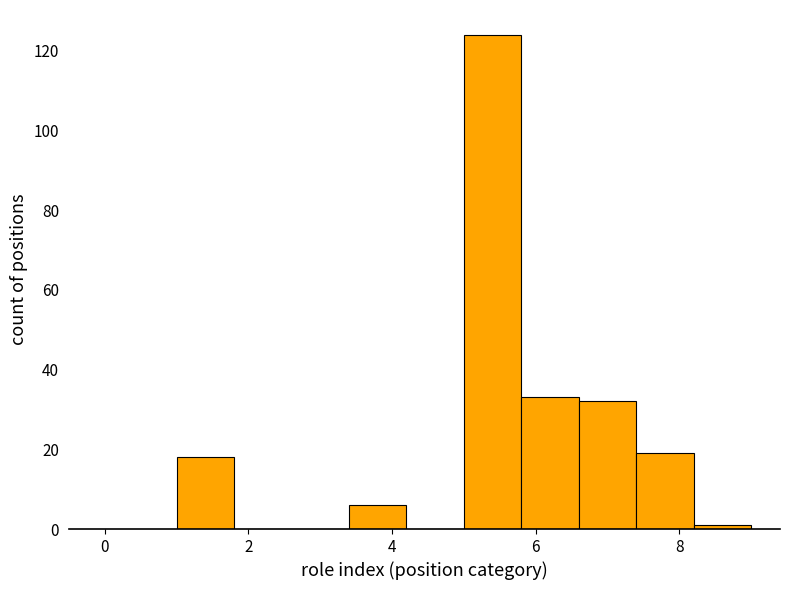

Reading left to right, list every bar in this chart as the range it spans on the x-axis followed by its height. The values are not printed on the chart, so give them approximately, as read against the axis.

1.0 to 1.8: 18
1.8 to 2.6: 0
2.6 to 3.4: 0
3.4 to 4.2: 6
4.2 to 5.0: 0
5.0 to 5.8: 124
5.8 to 6.6: 34
6.6 to 7.4: 32
7.4 to 8.2: 20
8.2 to 9.0: under 2